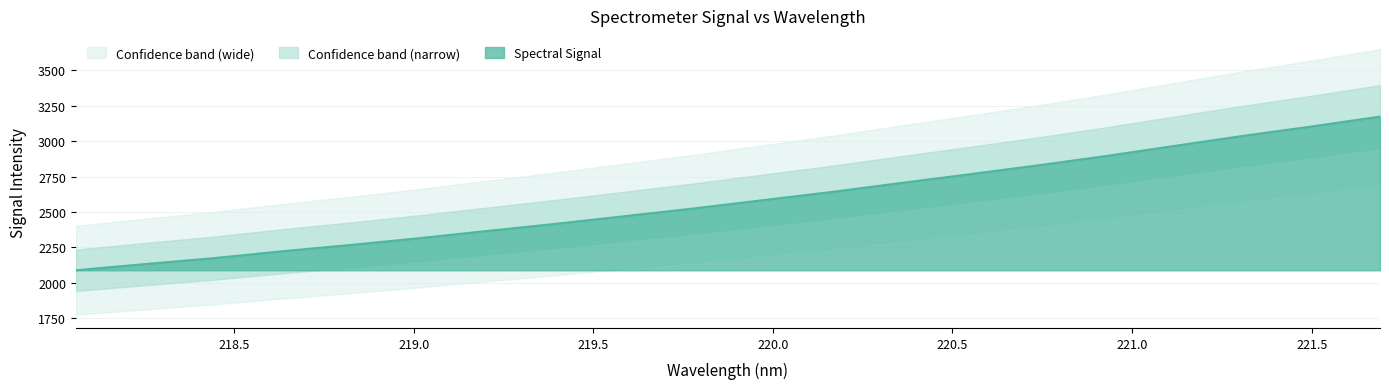

What is the average value?

2584.3